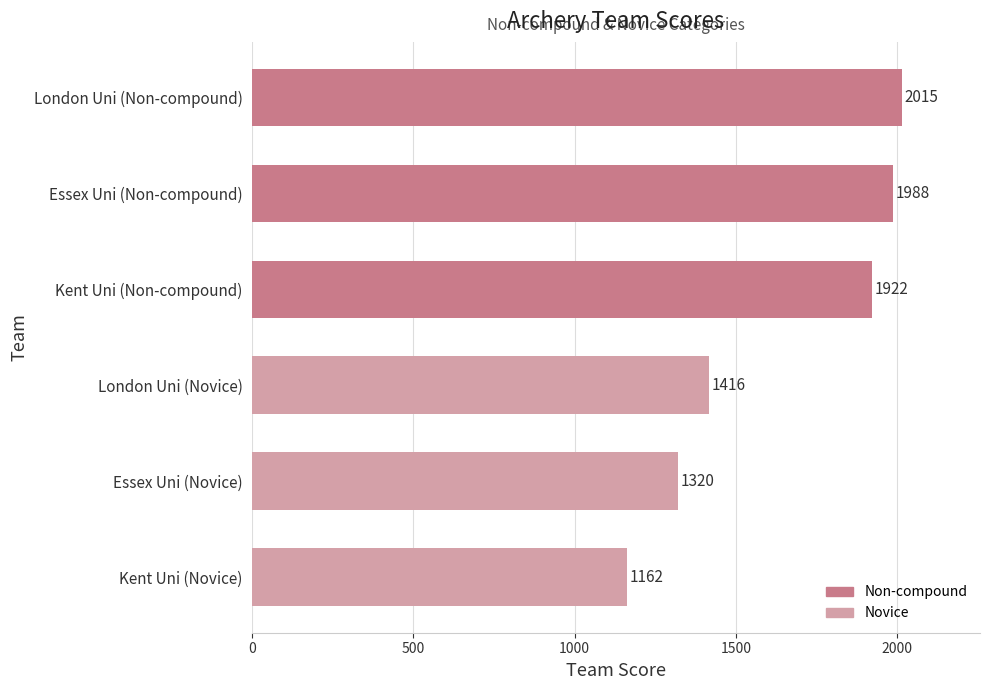

Reading bottom to top, list all the values displayed in this chart.

Kent Uni (Novice)=1162	Essex Uni (Novice)=1320	London Uni (Novice)=1416	Kent Uni (Non-compound)=1922	Essex Uni (Non-compound)=1988	London Uni (Non-compound)=2015